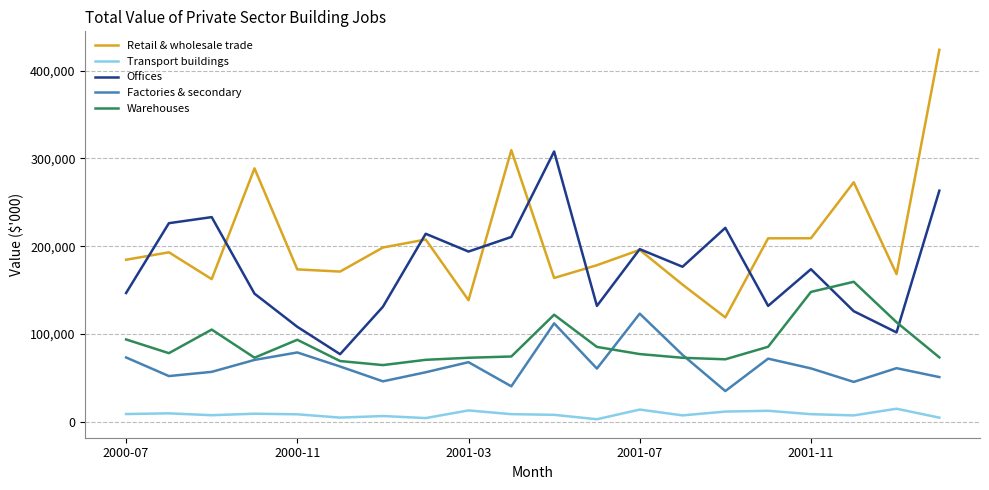

After their last crossing, which series has the higher values: Offices or Retail & wholesale trade?

Retail & wholesale trade